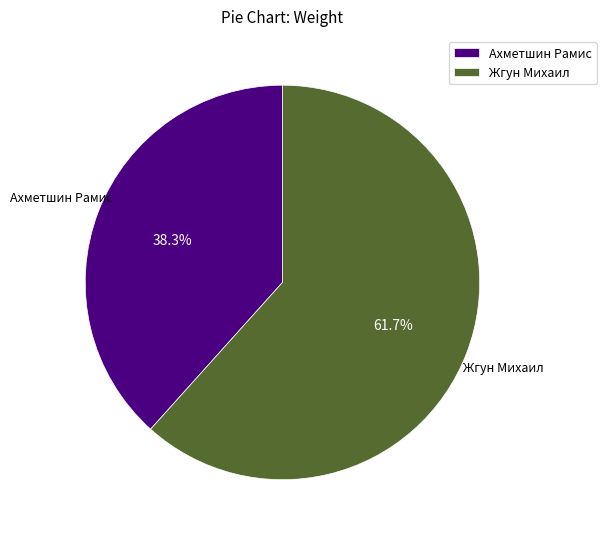

The Жгун Михаил slice represents 54% of the pie. True or false?

False